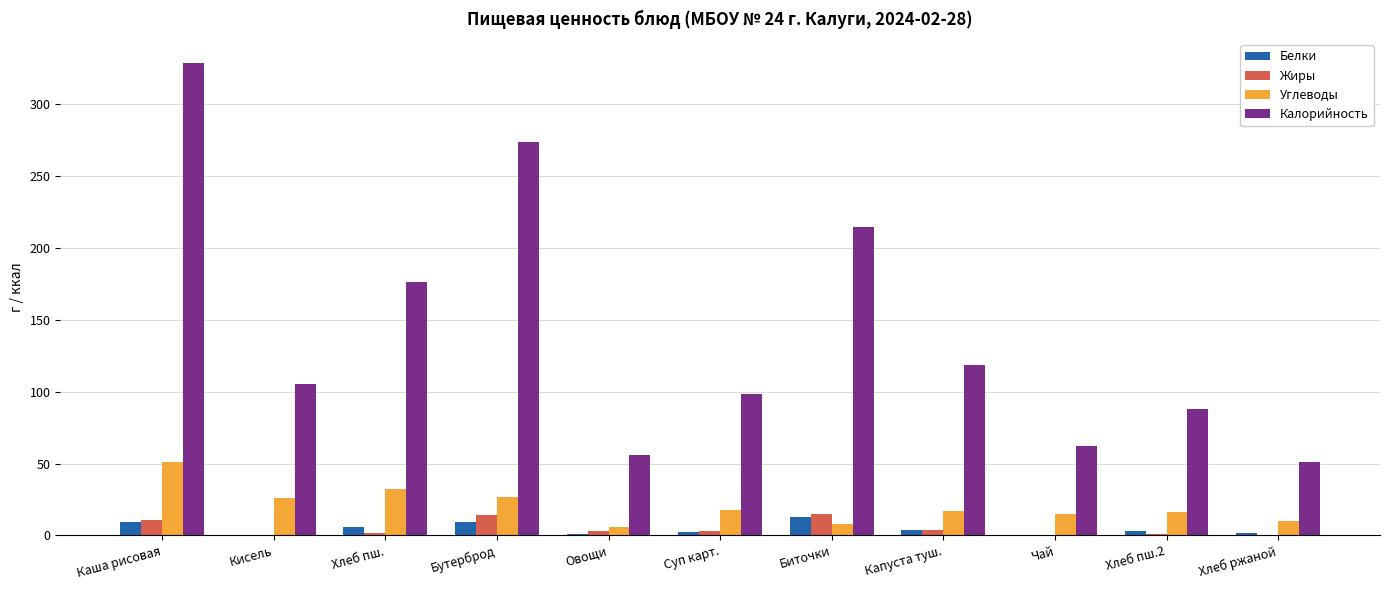

Which series changed the most between Суп карт. and Чай?

Калорийность